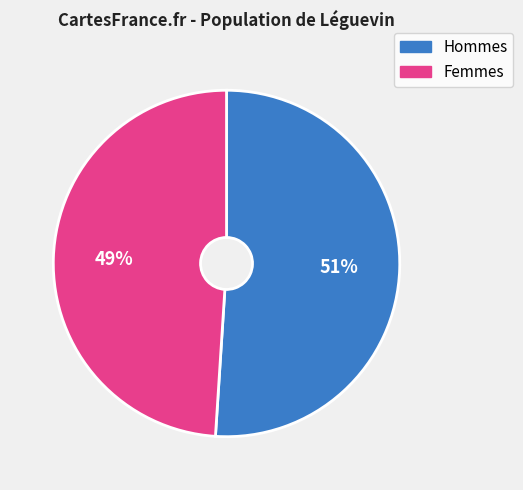

Is there any slice that represents more than half of the pie?

Yes